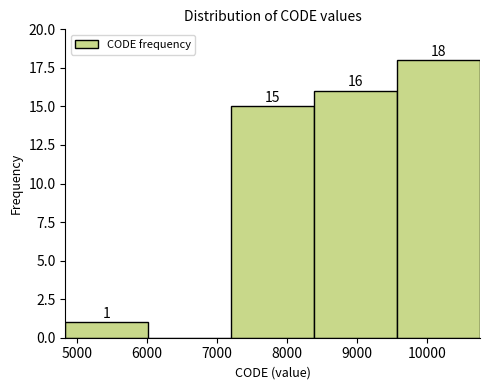

Which range on the x-axis has the tallest bar?

9600 to 10800